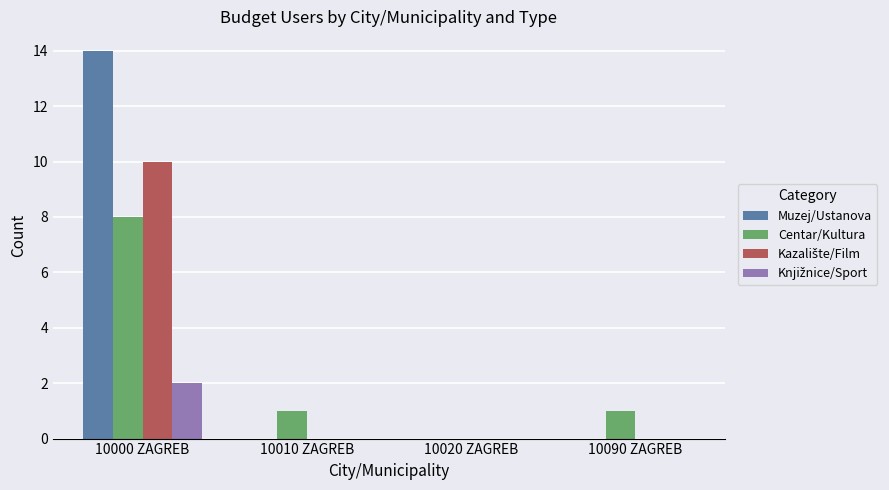

What is the highest value of the Muzej/Ustanova series?

14